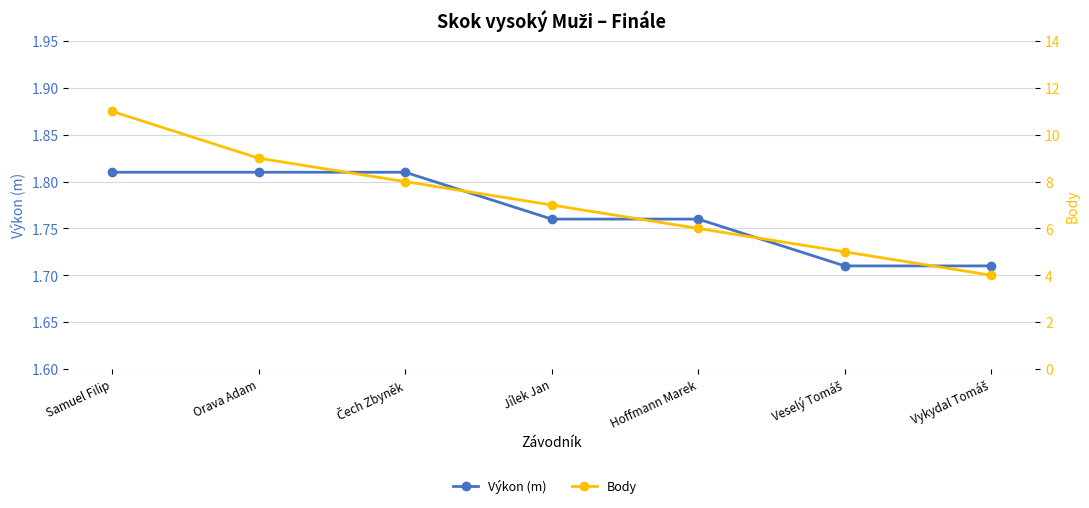

True or false: Body and Výkon (m) cross at least once.

False